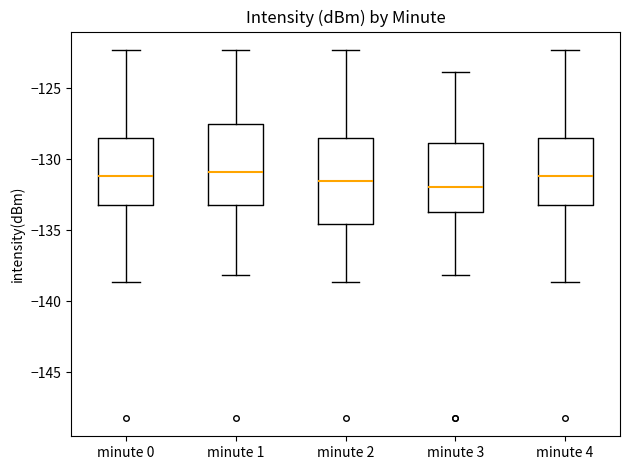

Reading left to right, read every box against the y-axis: the position of its median line, the range the box covers, and the ends of its whiskers. The values are not printed on the chart, so give them approximately, as read against the axis.

minute 0: median -131.0, box -133.5 to -128.5, whiskers -138.5 to -122.5
minute 1: median -131.0, box -133.5 to -127.5, whiskers -138.0 to -122.5
minute 2: median -131.5, box -134.5 to -128.5, whiskers -138.5 to -122.5
minute 3: median -132.0, box -133.5 to -129.0, whiskers -138.0 to -124.0
minute 4: median -131.0, box -133.5 to -128.5, whiskers -138.5 to -122.5